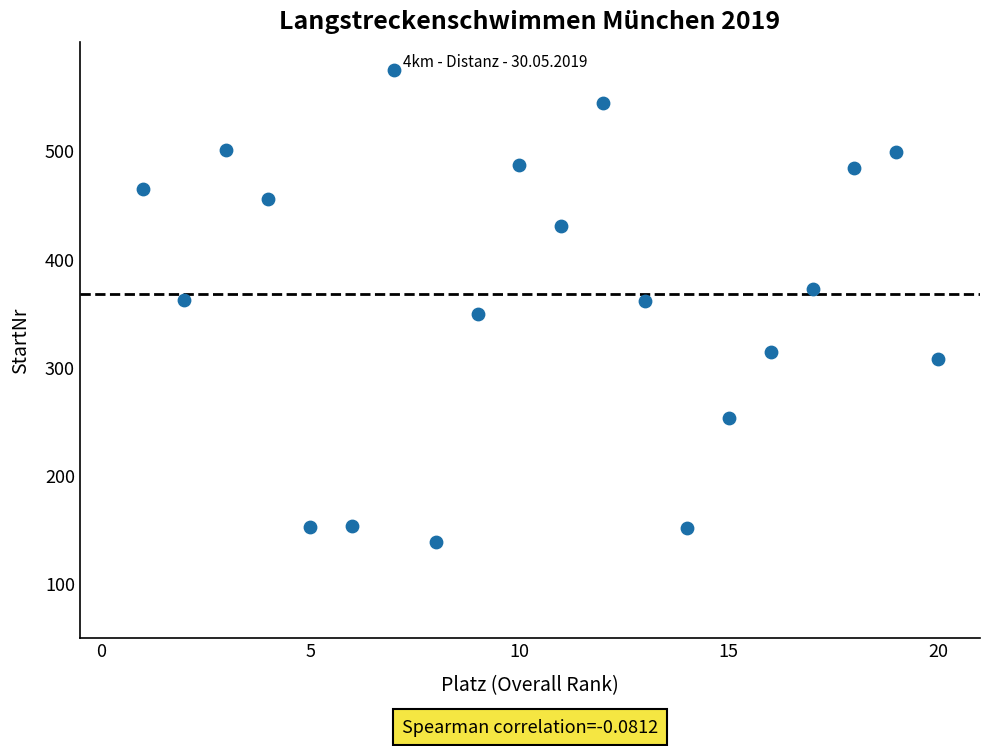

What is the range of X values (max minus min)?

19